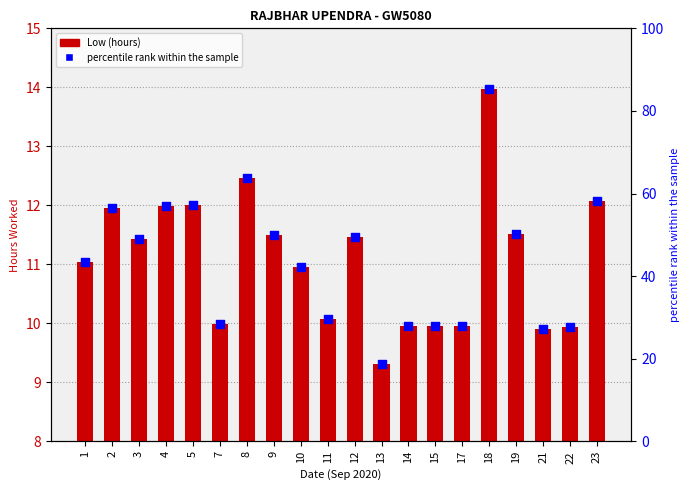

At which category is the sum across all series the highest?

18